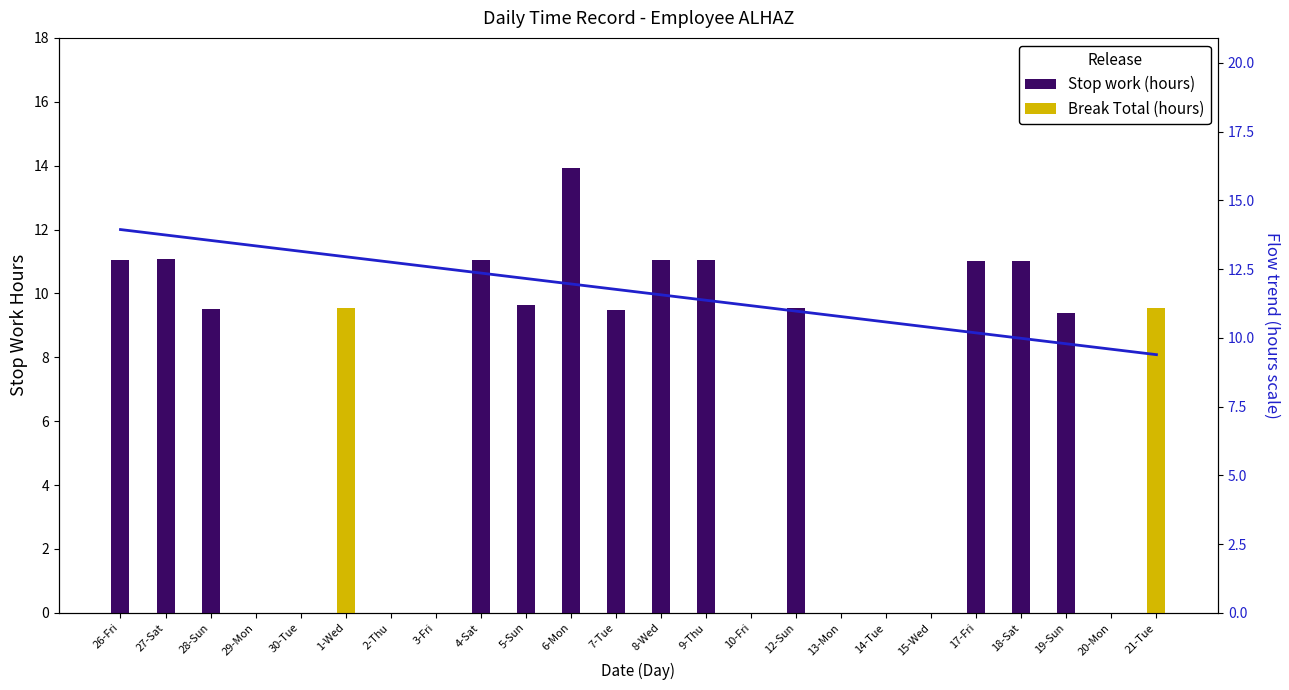

What is the label of the 11th bar from the right?

9-Thu